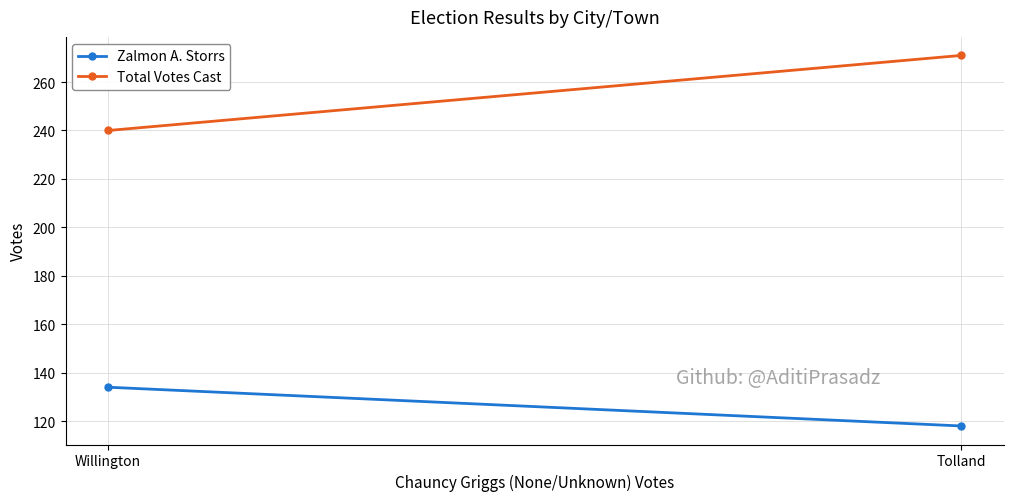

Count the Total Votes Cast values in the range 240 to 271.

2